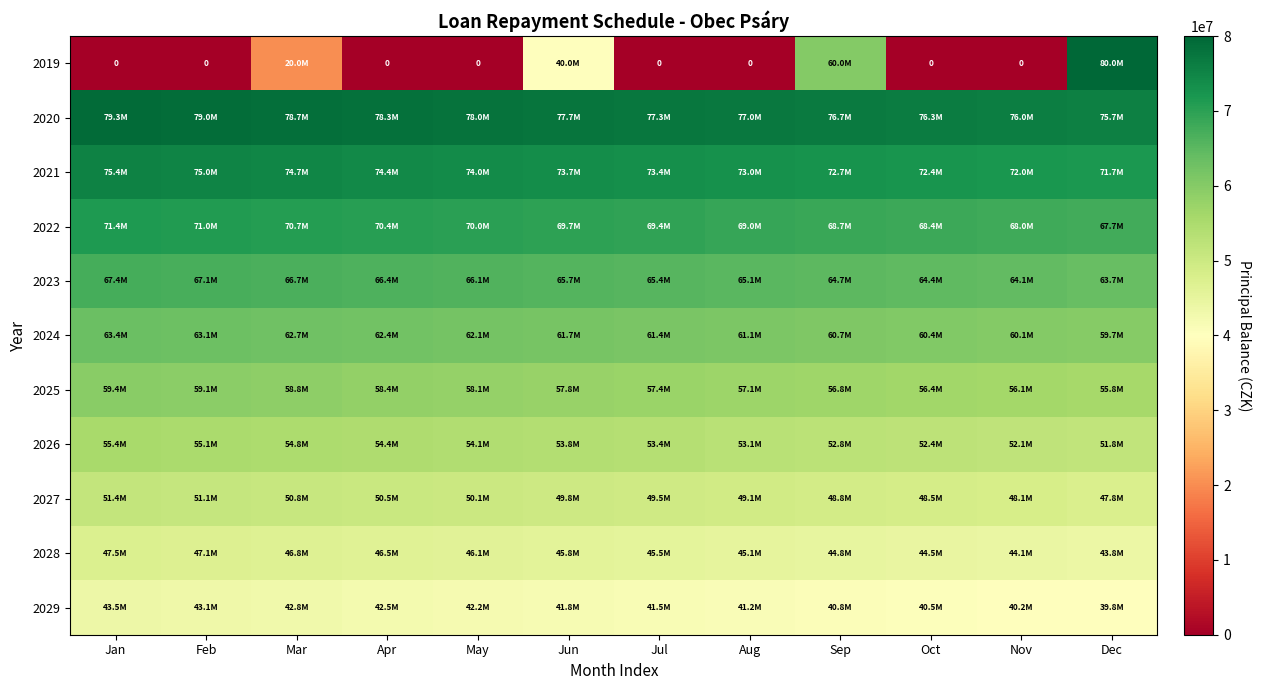

What is the sum of all 2027 values?

595464000